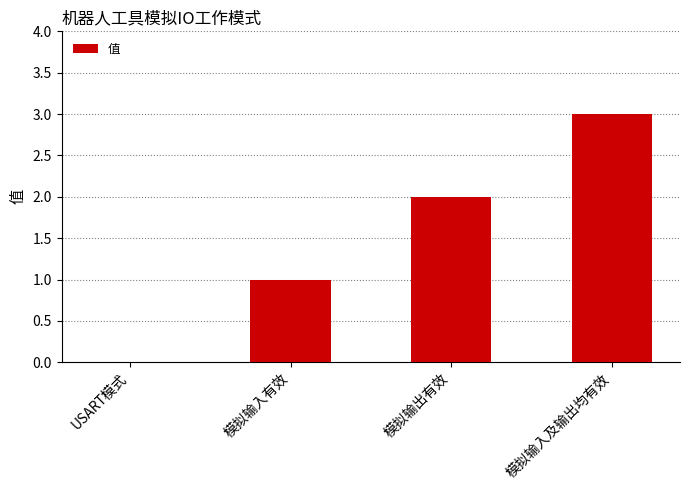

True or false: the data shows 0 at 模拟输入有效.

False